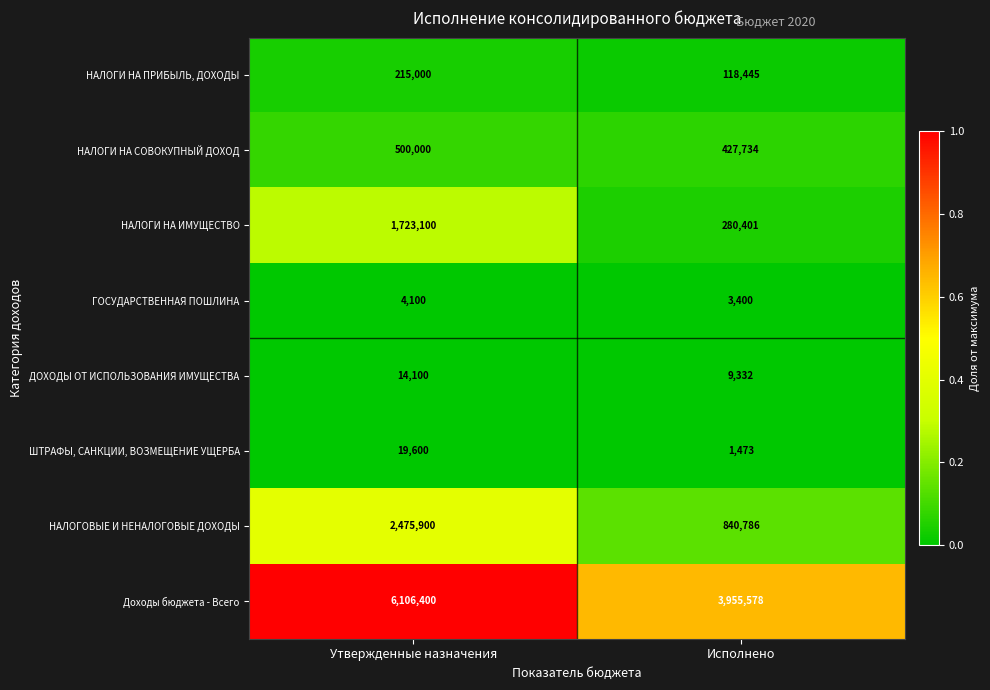

At which category does the chart reach its peak across all series?

Утвержденные назначения